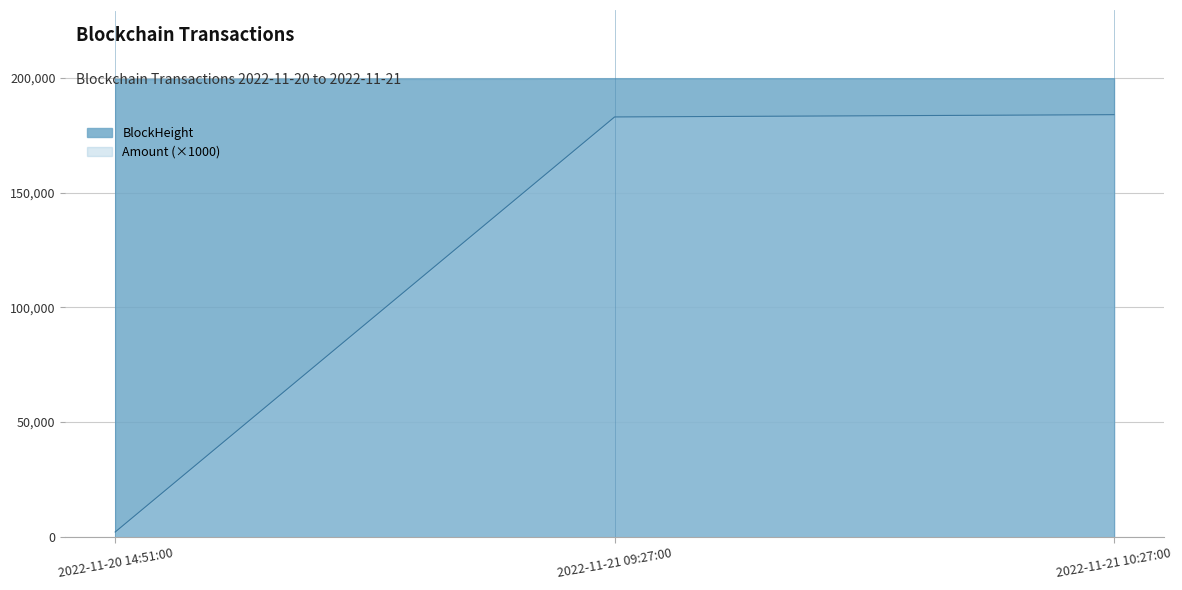

Reading right to left, transcribe all the data shown in this chart.

BlockHeight: 2022-11-21 10:27:00=199714.0	2022-11-21 09:27:00=199698.0	2022-11-20 14:51:00=199455.0
Amount: 2022-11-21 10:27:00=184016.1	2022-11-21 09:27:00=183026.1	2022-11-20 14:51:00=2000.0